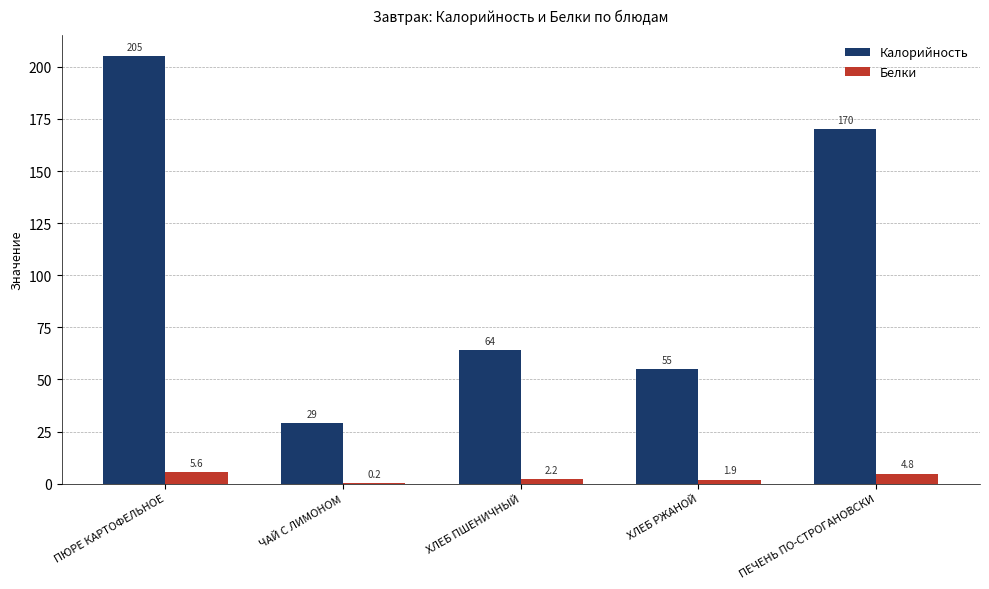

At which label does Калорийность first exceed 64?

ПЮРЕ КАРТОФЕЛЬНОЕ